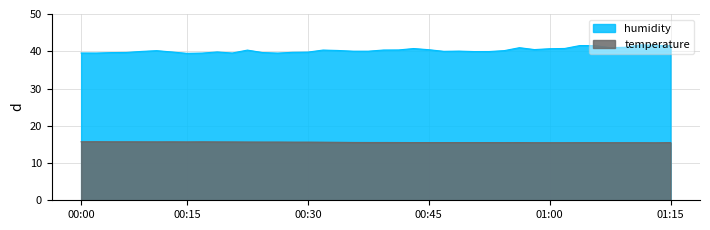

Count the temperature values in the range 15 to 16.

40